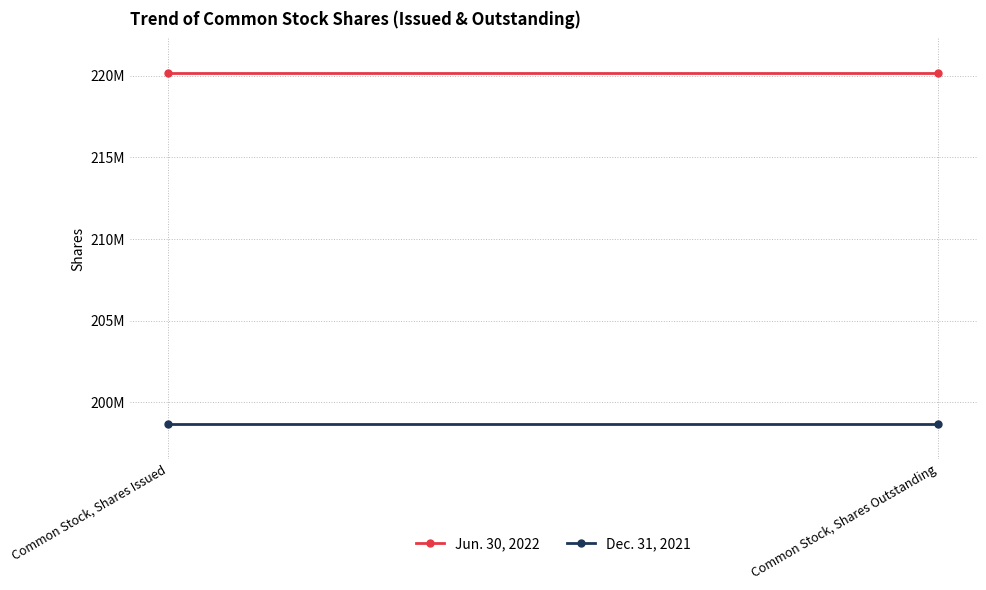

Rank the series at Common Stock, Shares Outstanding from lowest to highest value.

Dec. 31, 2021, Jun. 30, 2022